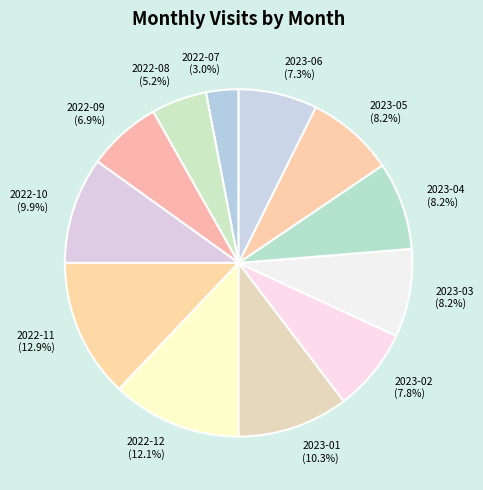

How many slices are in this pie chart?

12